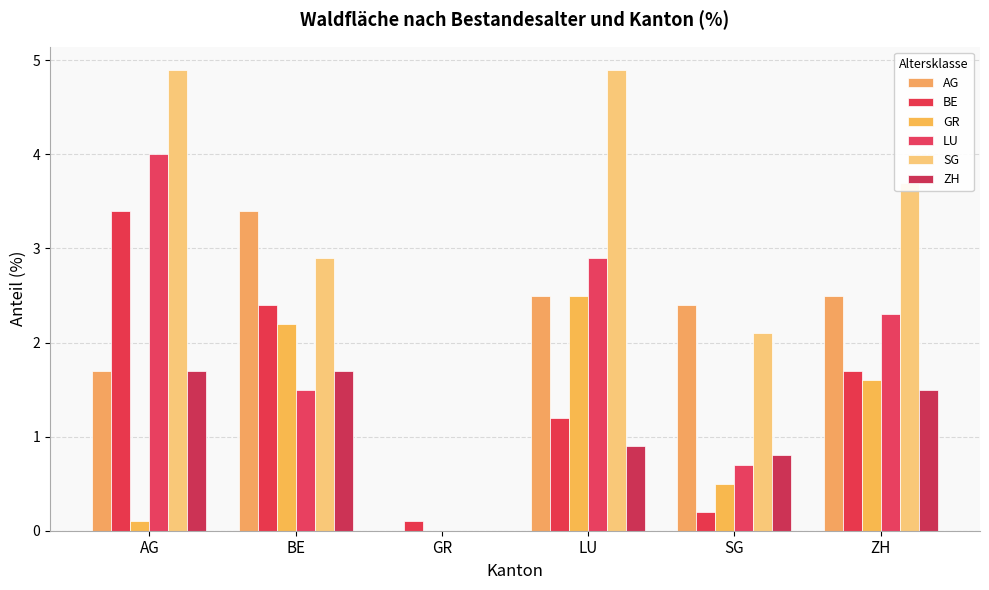

What is the greatest value displayed?

4.9